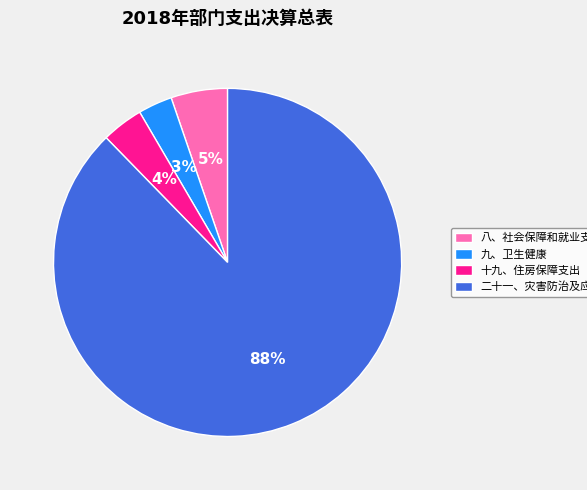

To the nearest percent, what is the difference between the largest and smallest slice percentages?

85%